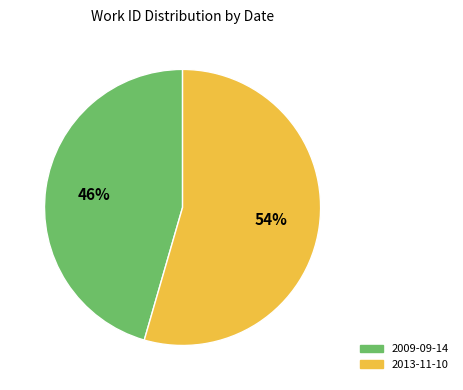

What is the largest slice in the pie chart?

2013-11-10